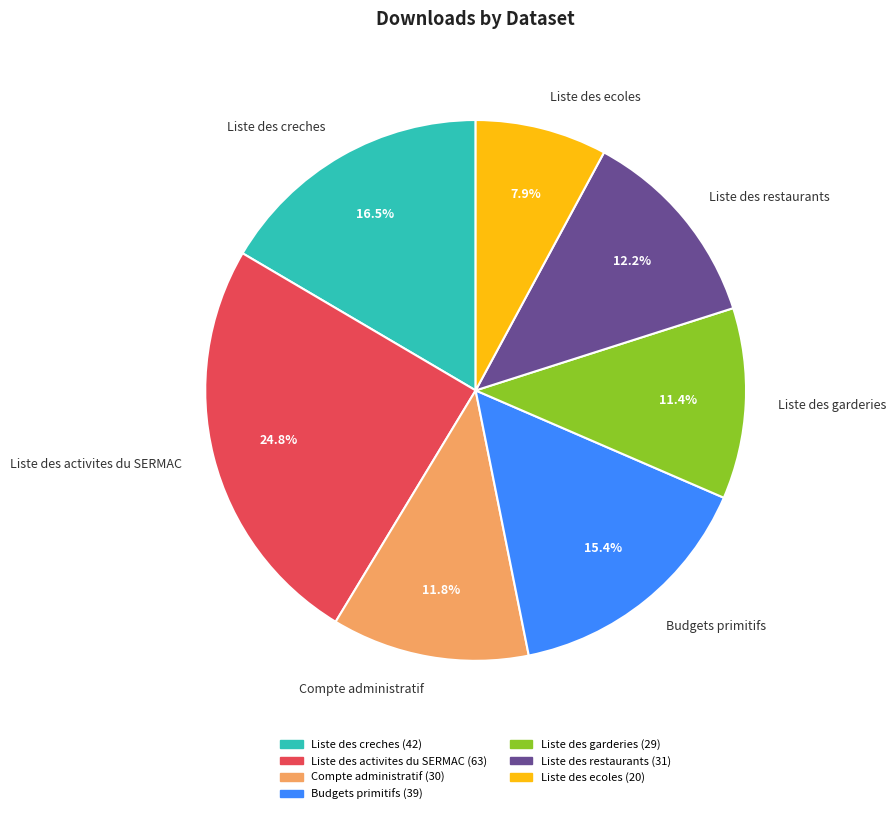

To the nearest percent, what percentage of the pie is Liste des ecoles?

8%